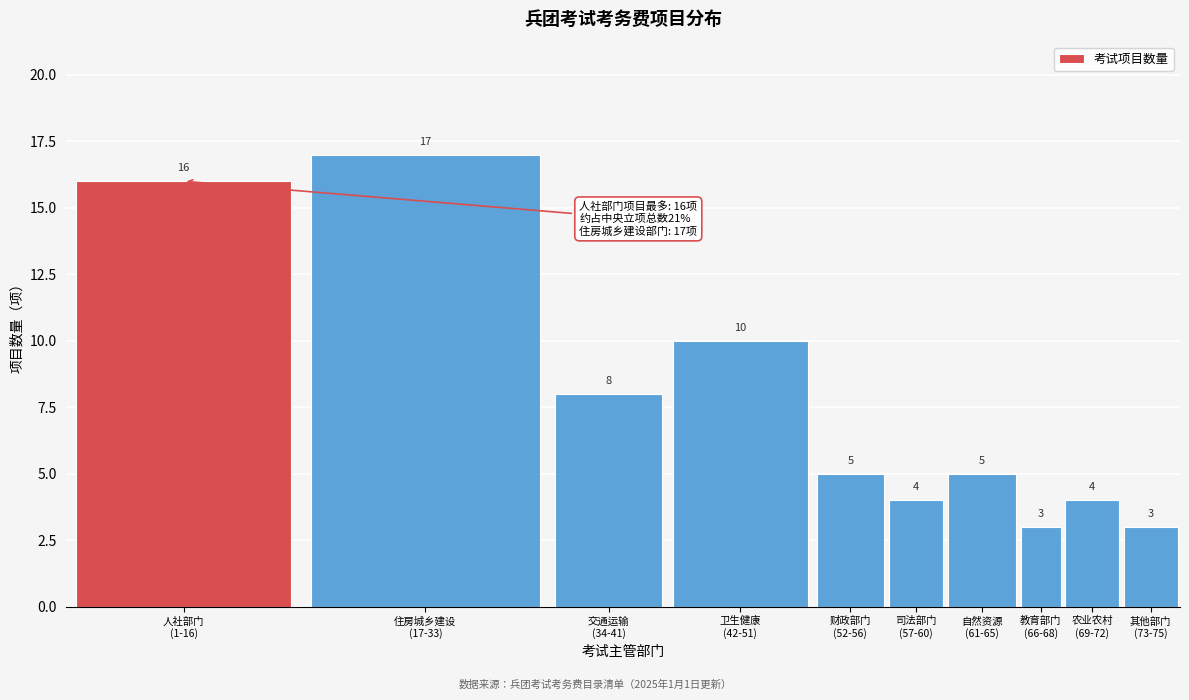

Reading left to right, extract all data points from this chart.

16	17	8	10	5	4	5	3	4	3